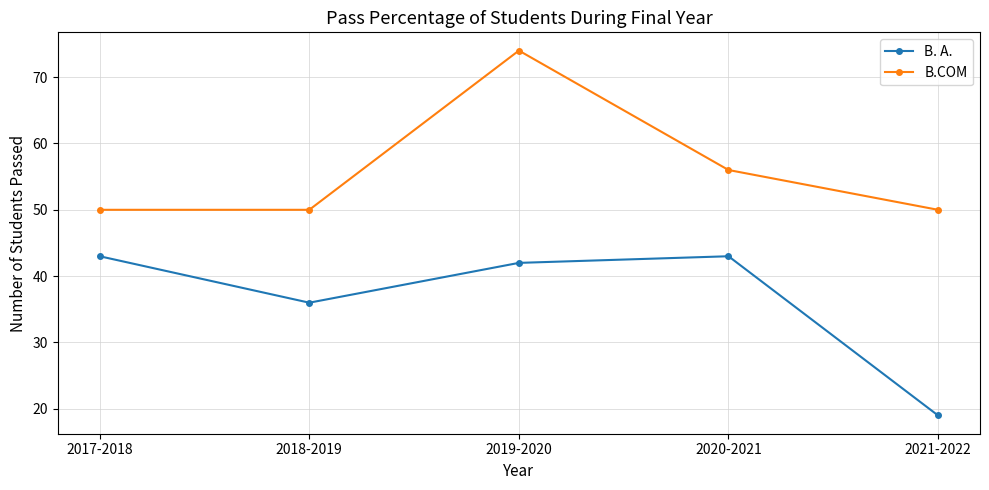

What is the sum of all B. A. values?

183